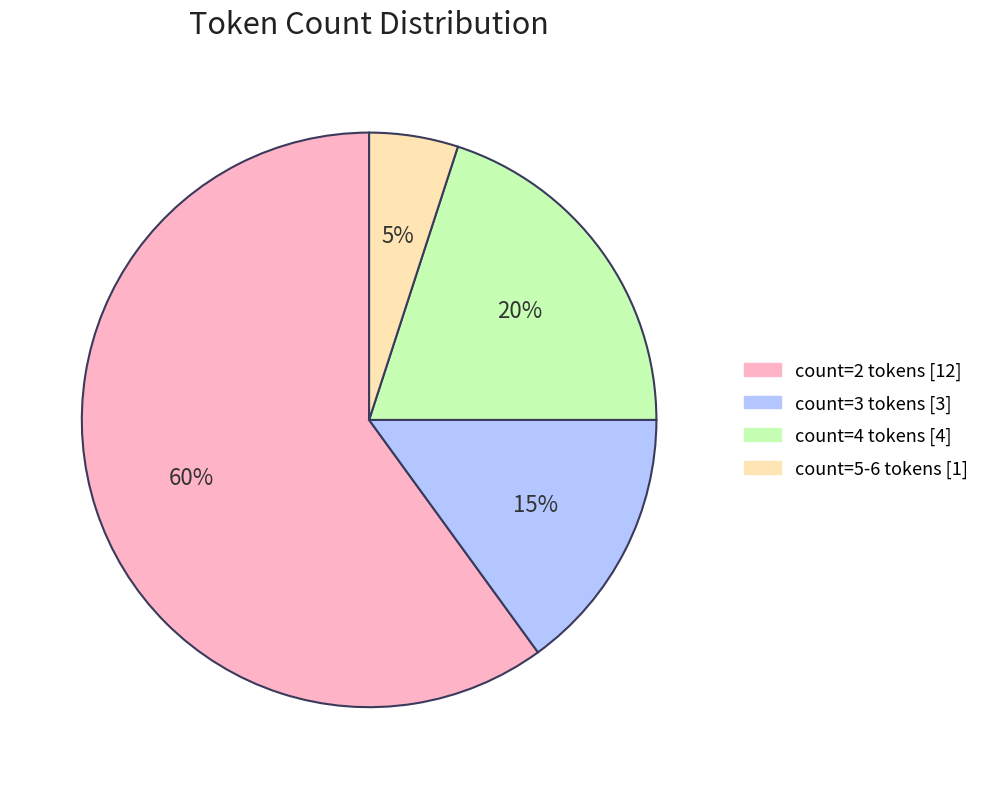

To the nearest percent, what percentage of the pie is count=2 tokens [12]?

60%